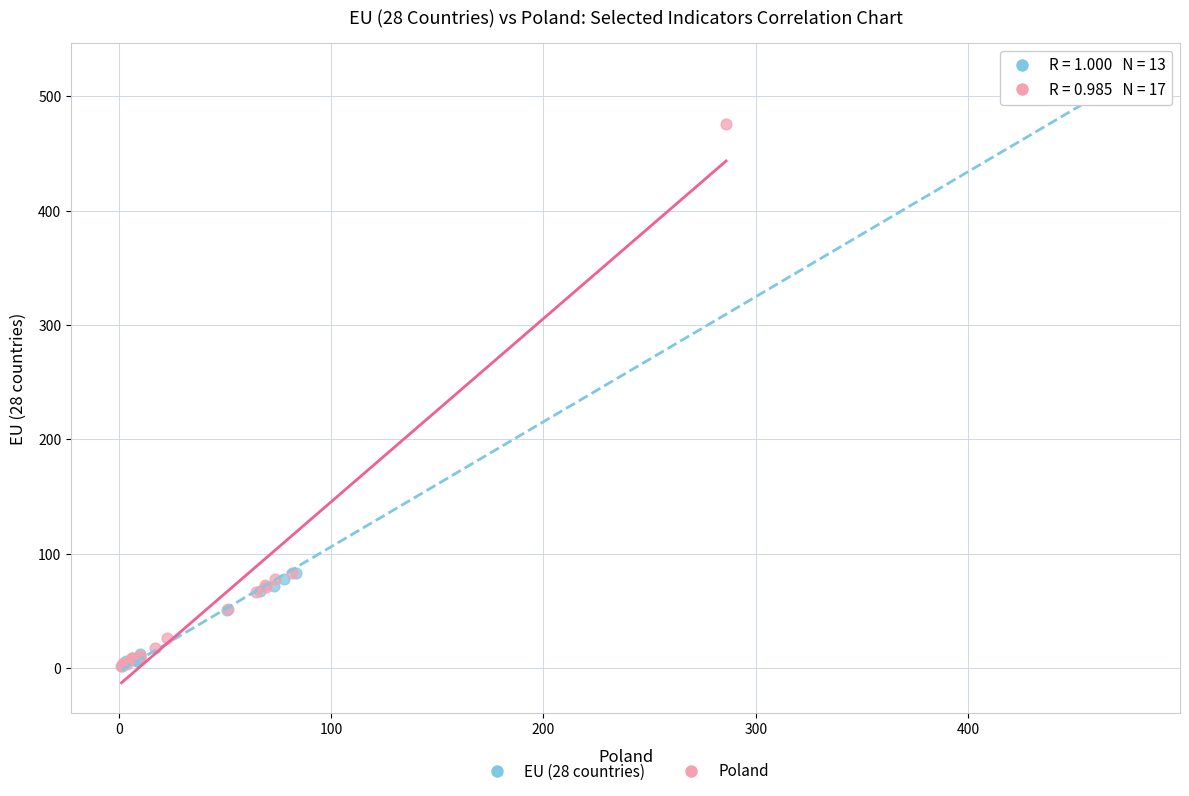

Which series contains the highest Y value?

EU (28 countries)